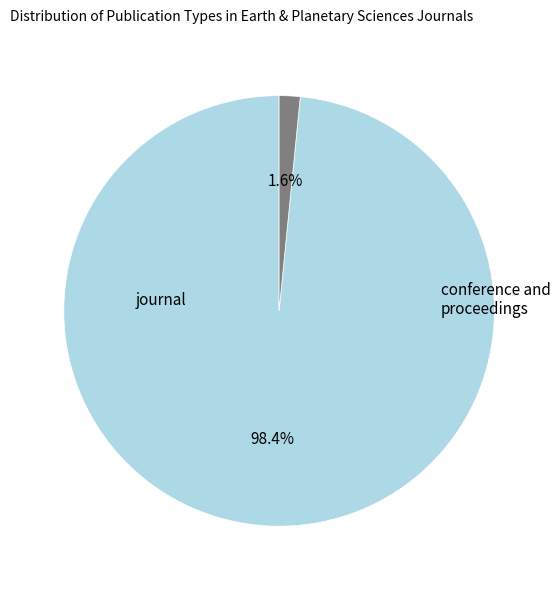

Is there a majority slice in this chart?

Yes